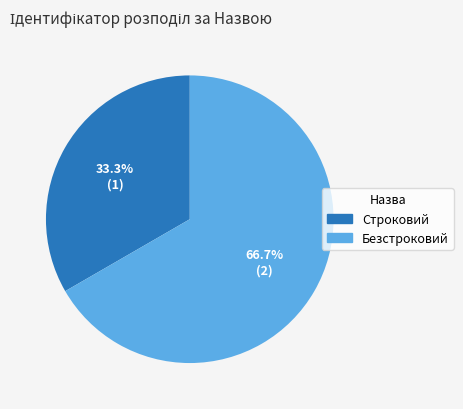

Which has a higher value, Безстроковий or Строковий?

Безстроковий